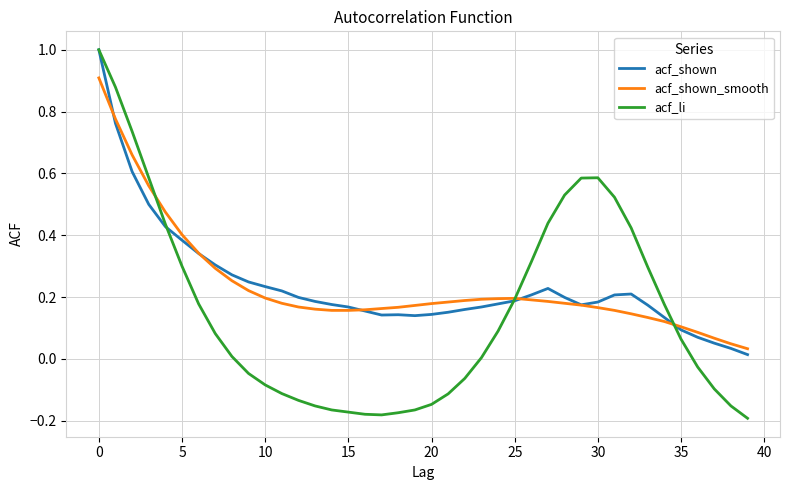

Which series has the widest spread of values?

acf_li